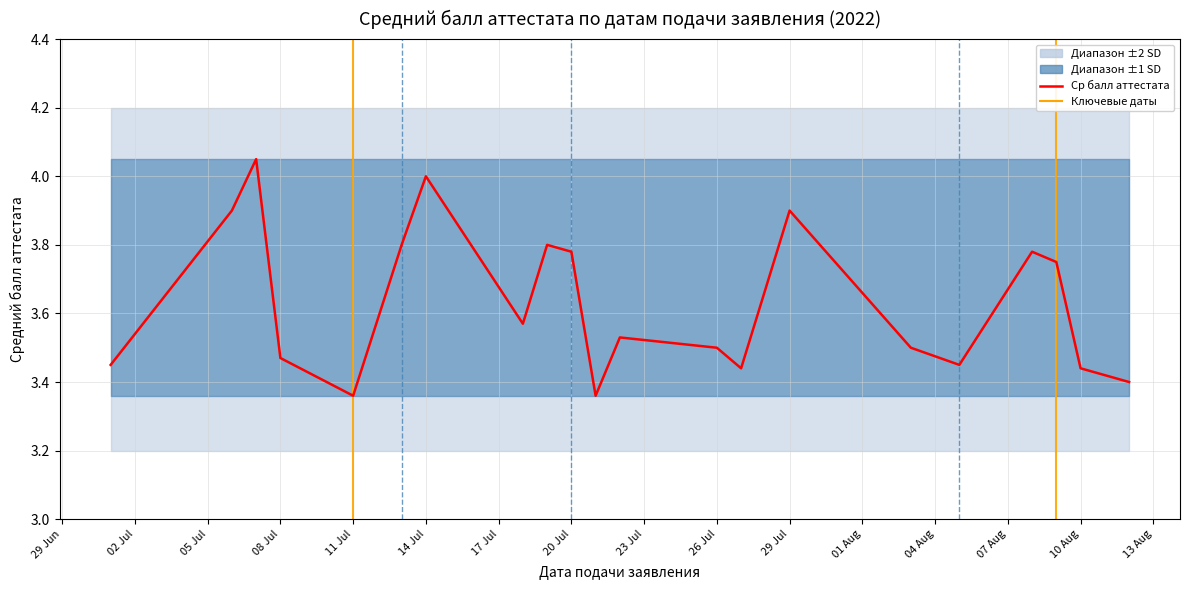

The chart shows a value of 2.1 at 20. True or false?

False